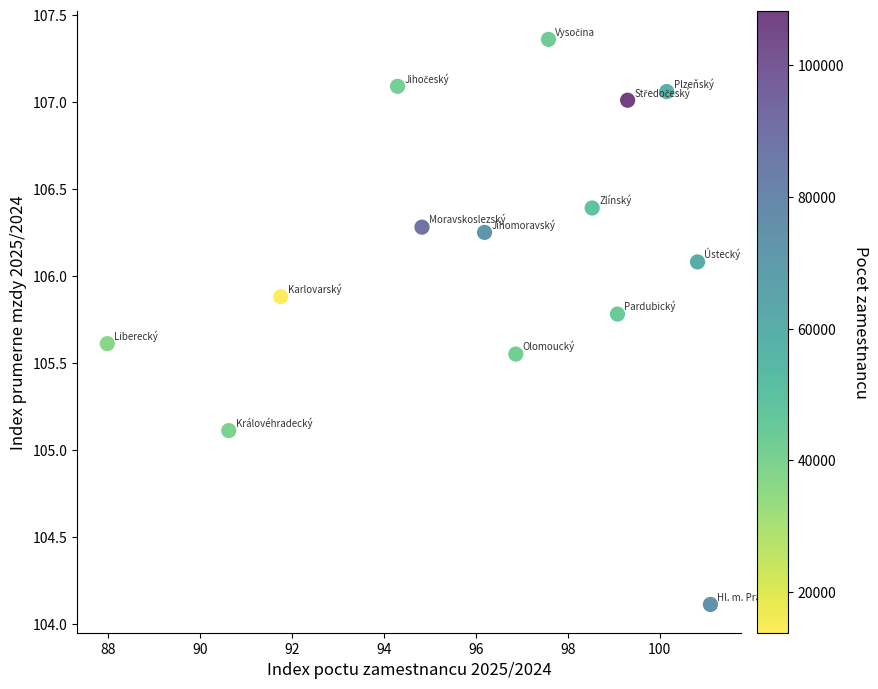

What Y value in the scatter plot is closest to 105?

105.1